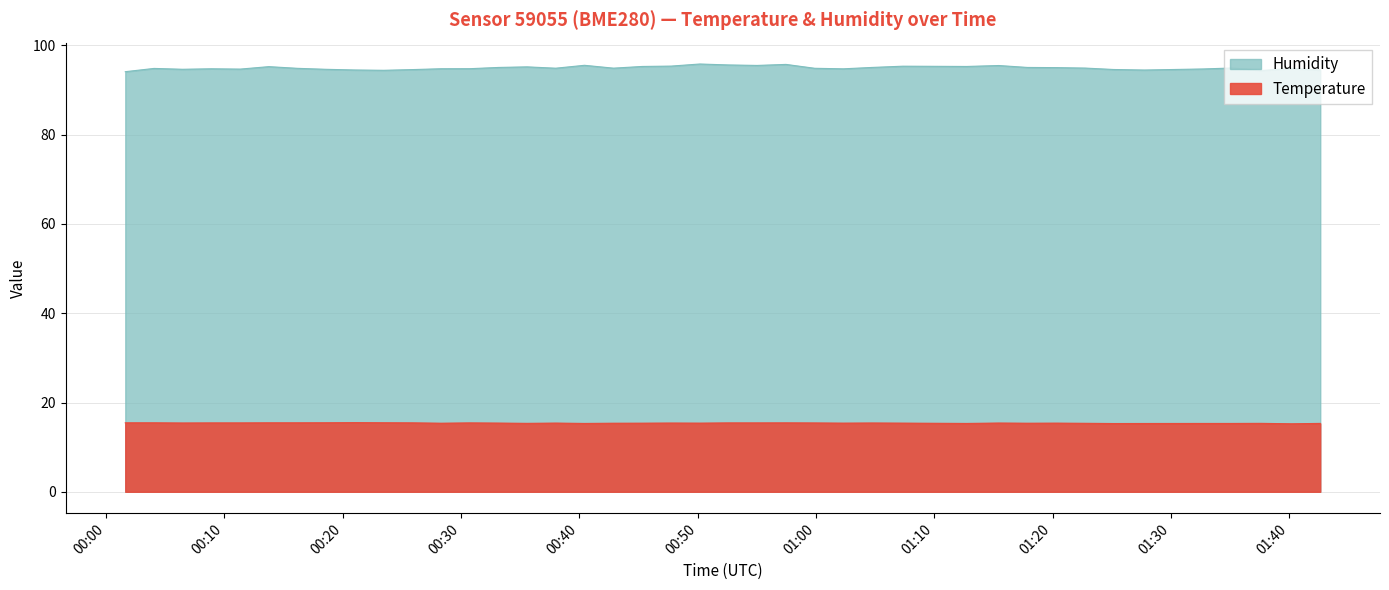

True or false: Humidity has more than 2 points higher than both neighbors.

True